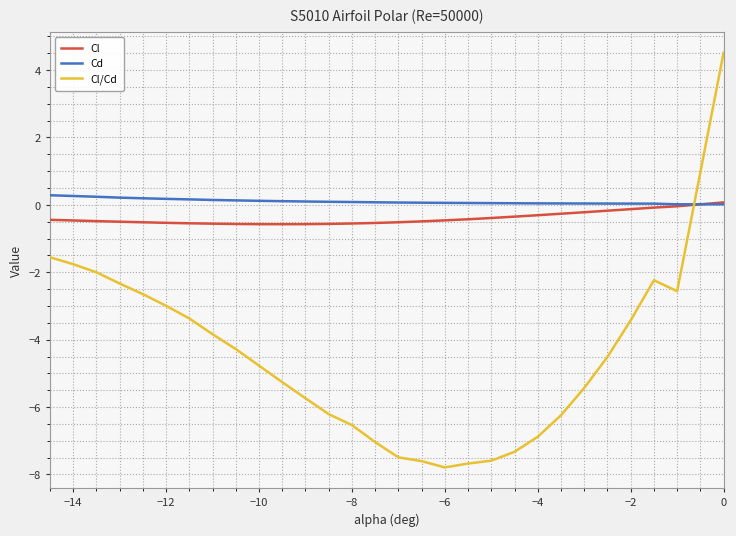

Which series has the largest range (max minus min)?

Cl/Cd